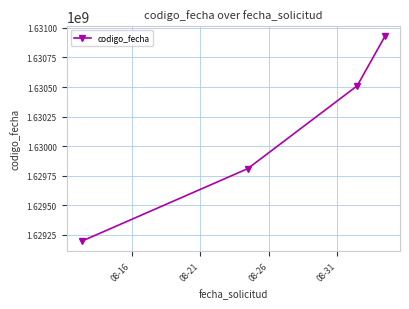

What is the minimum value shown in the chart?

1629195456